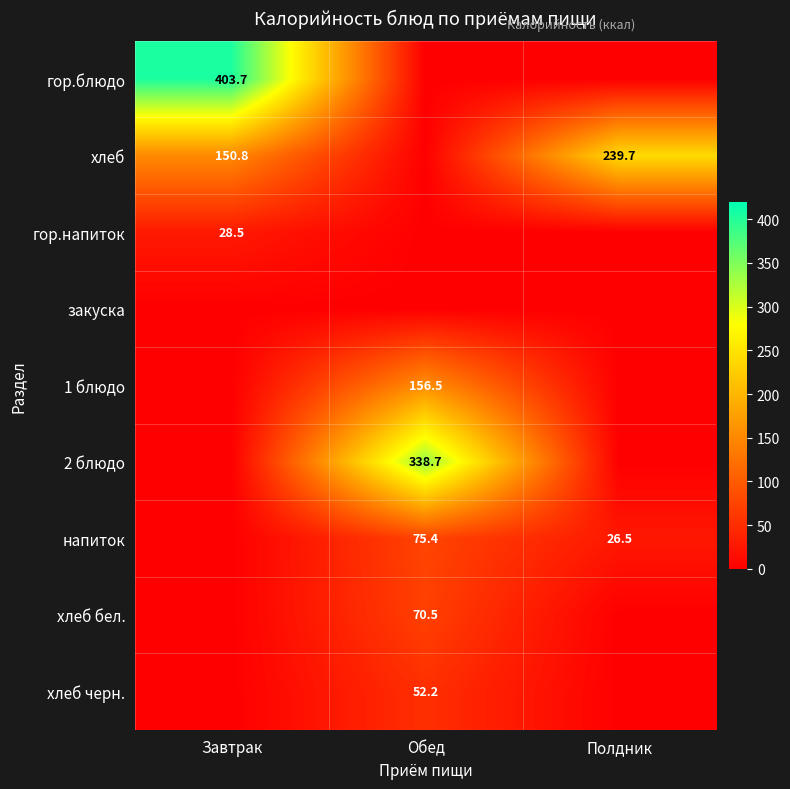

Is it true that хлеб черн. equals 52.2 at Обед?

True